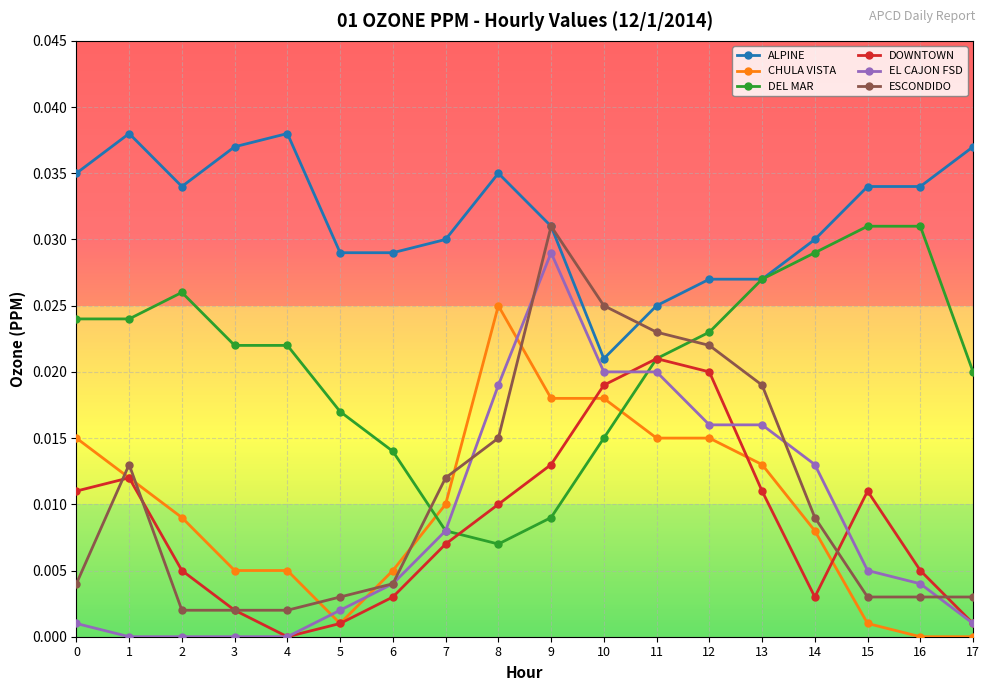

How many times do ESCONDIDO and CHULA VISTA cross each other?

7